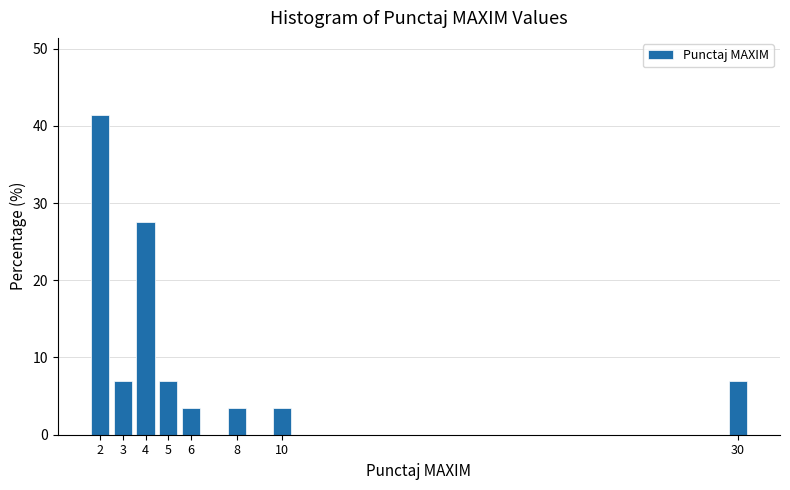

Reading left to right, list all the values displayed in this chart.

41.4	6.9	27.6	6.9	3.4	3.4	3.4	6.9